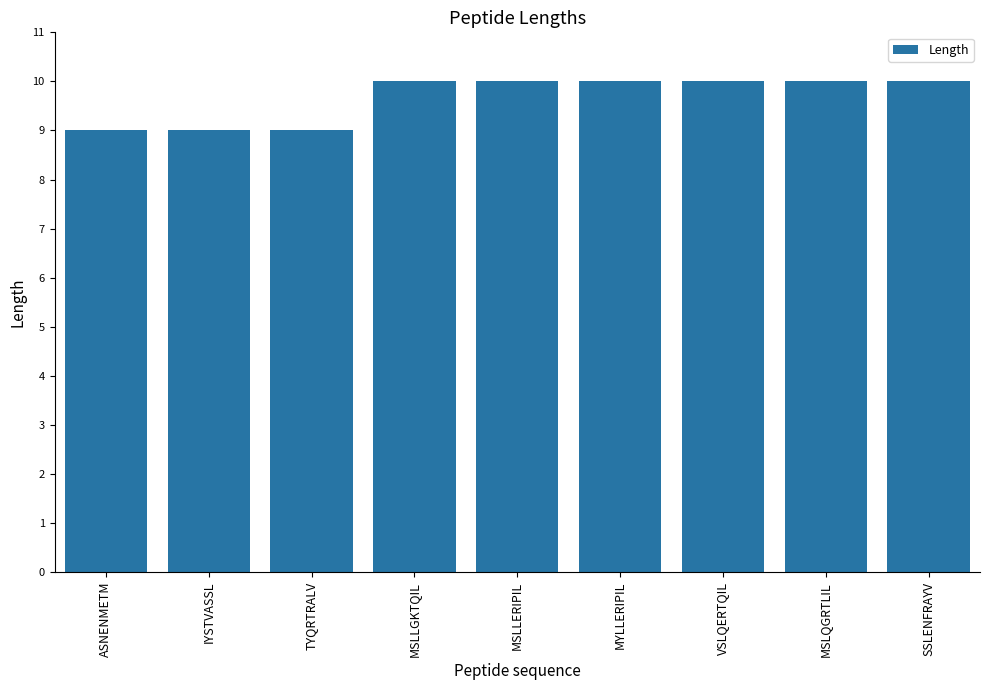

What is the ratio of the value at SSLENFRAYV to the value at ASNENMETM?

1.1